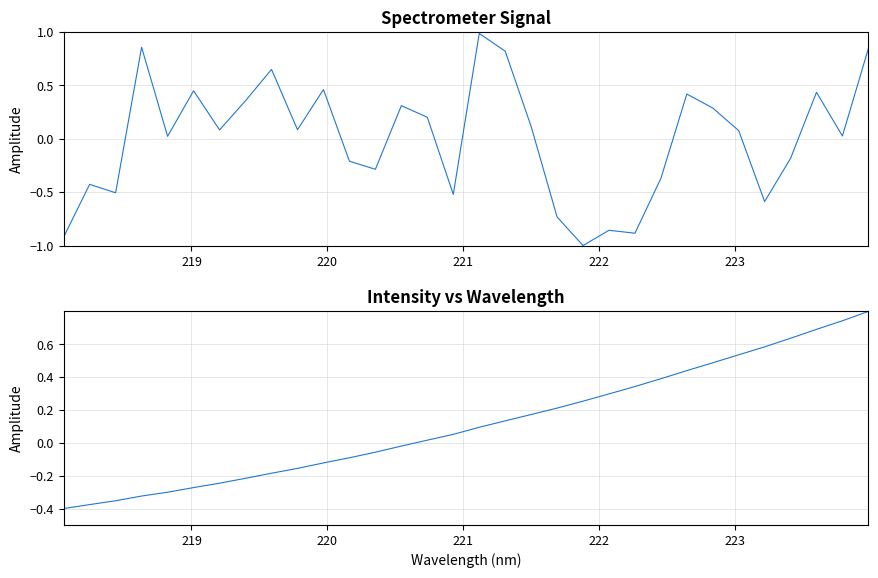

What is the value of the Spectral Intensity (normalized) point at the 30th from the left?

0.7